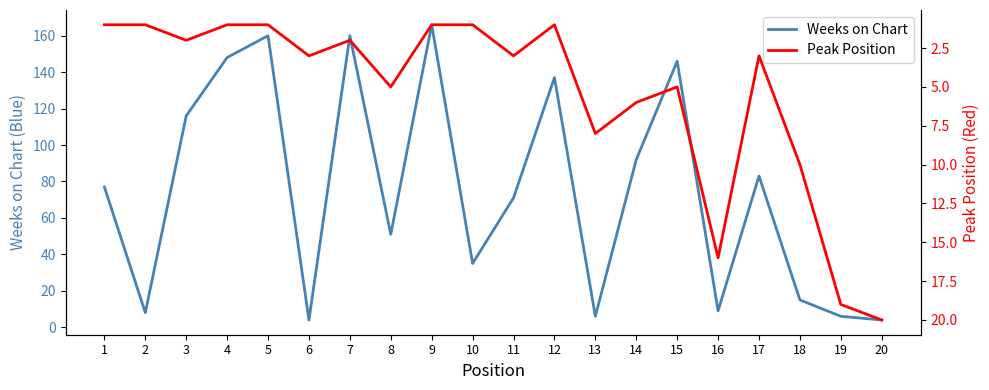

At which category does the chart reach its peak across all series?

9